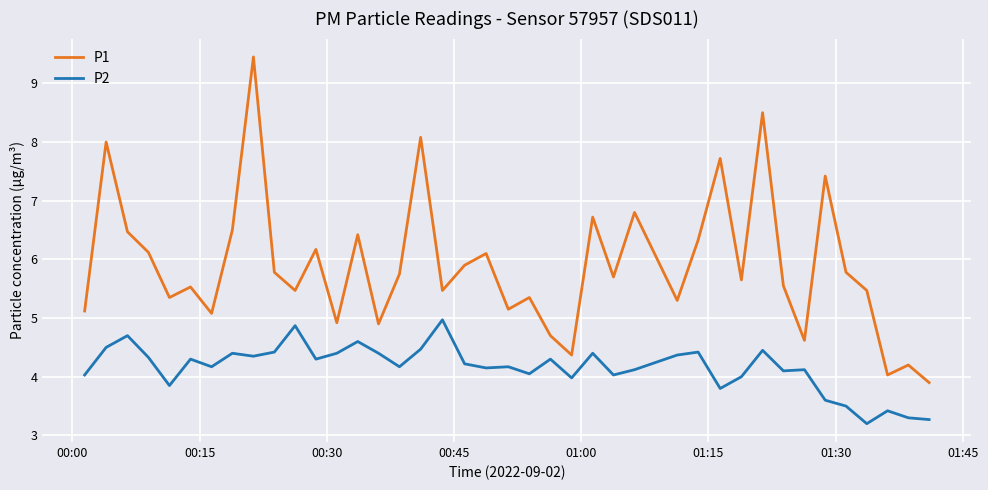

What is the difference between the maximum and second lowest values in the P2 series?

1.7